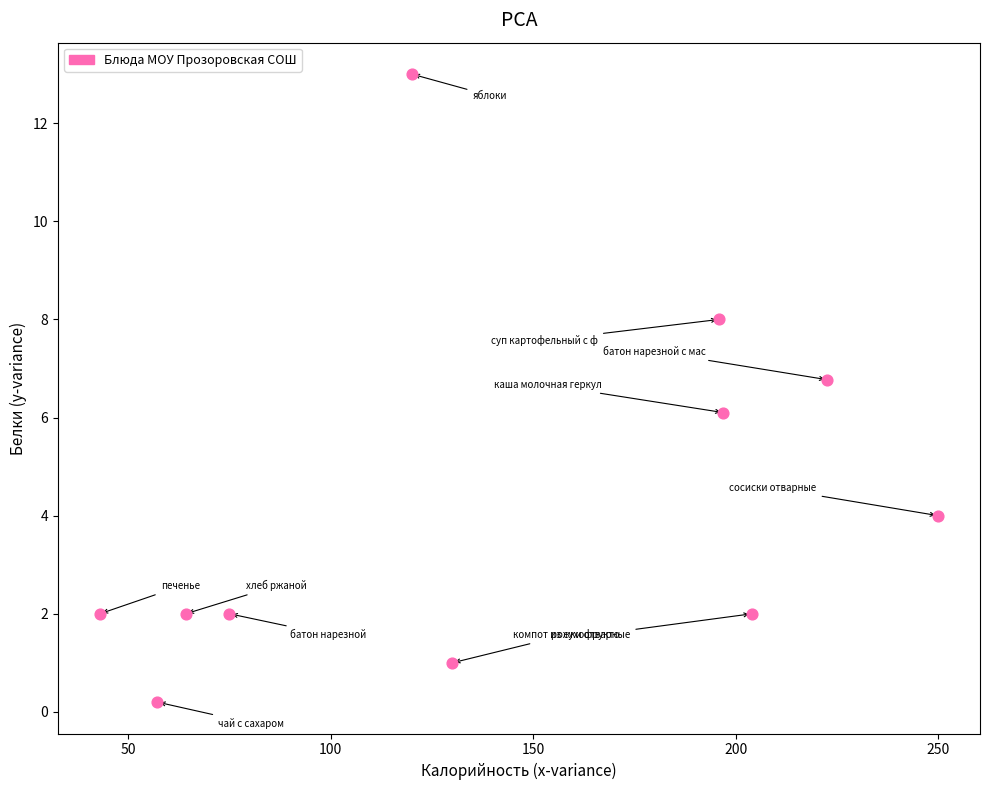

What is the average Y value?

4.3